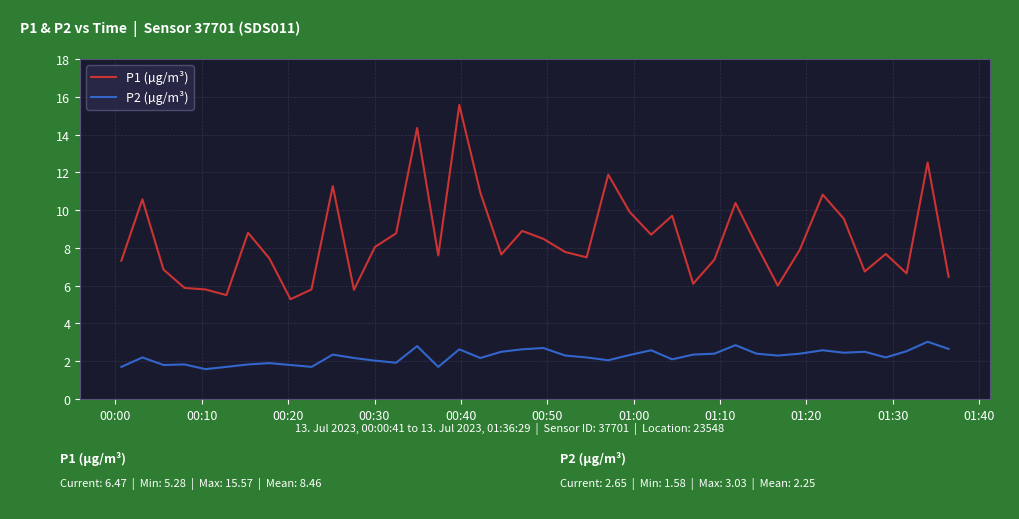

What is the minimum value for P2 (µg/m³)?

1.6